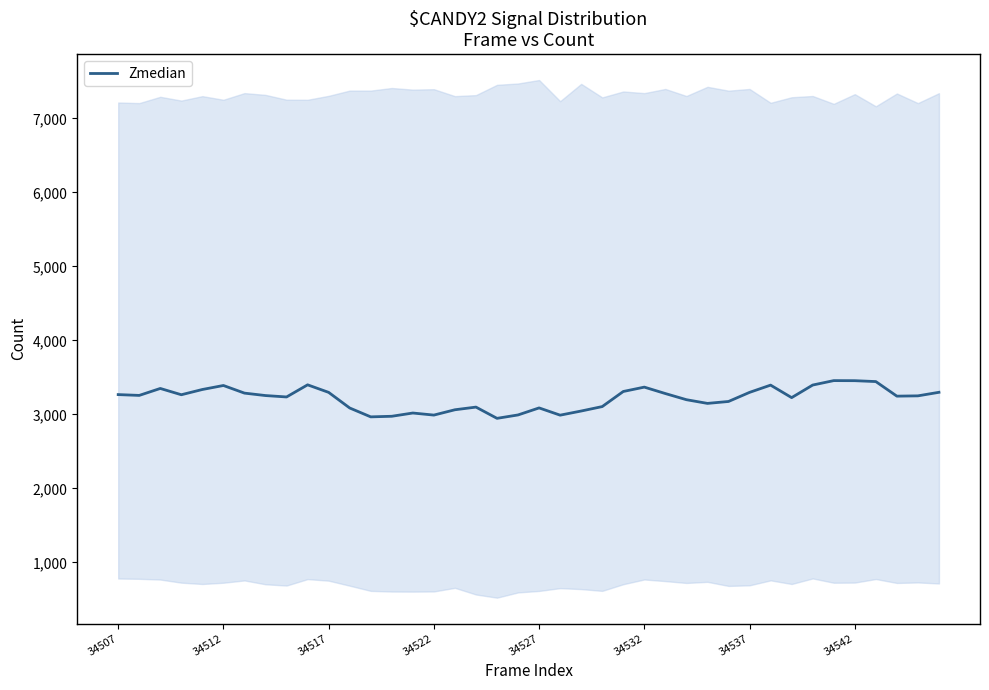

The value of Zmedian at 34537 is 3298. True or false?

True